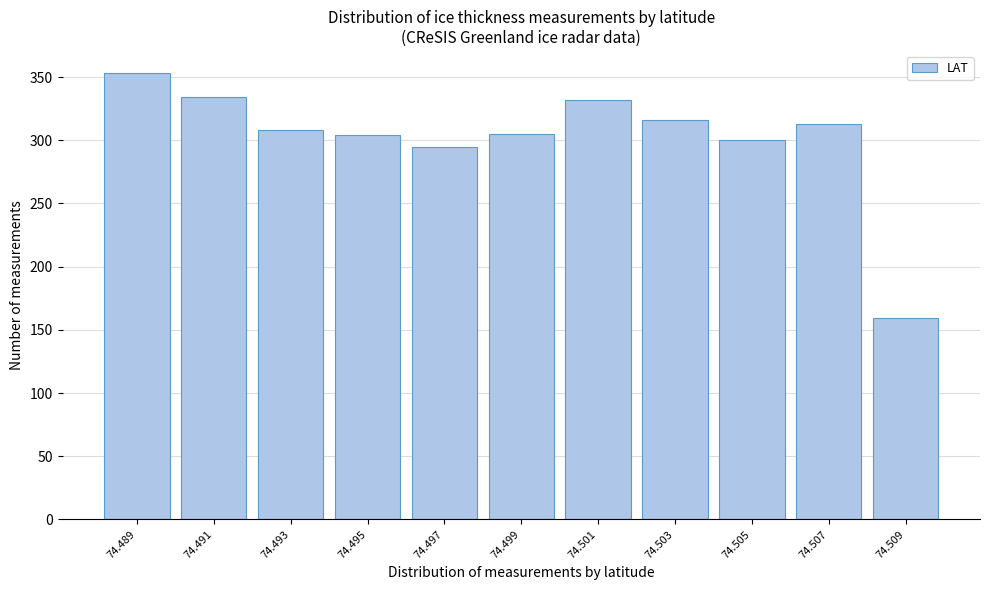

Which has a higher value, 74.505 or 74.507?

74.507